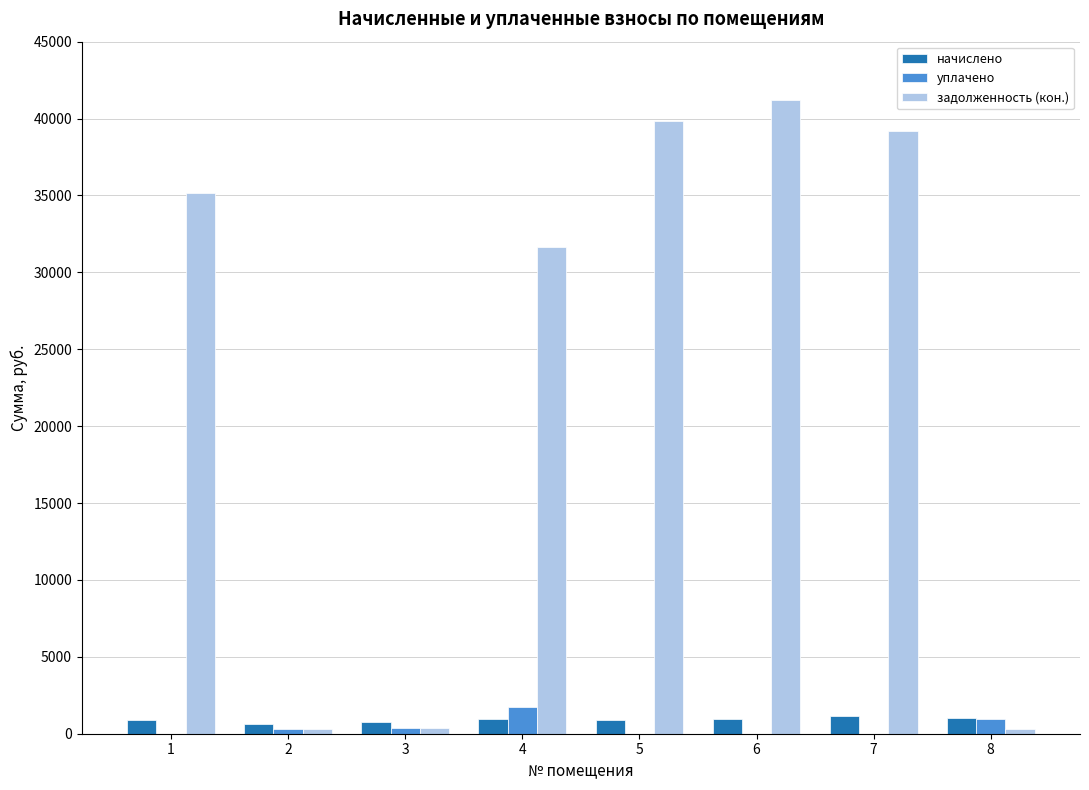

What is the sum of all начислено values?

7204.5